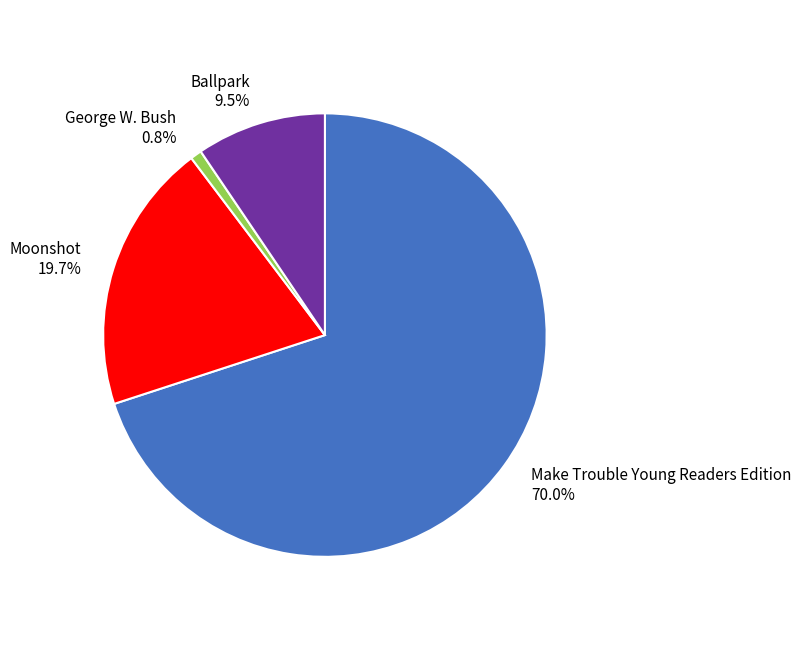

To the nearest percent, what portion does Moonshot represent?

20%